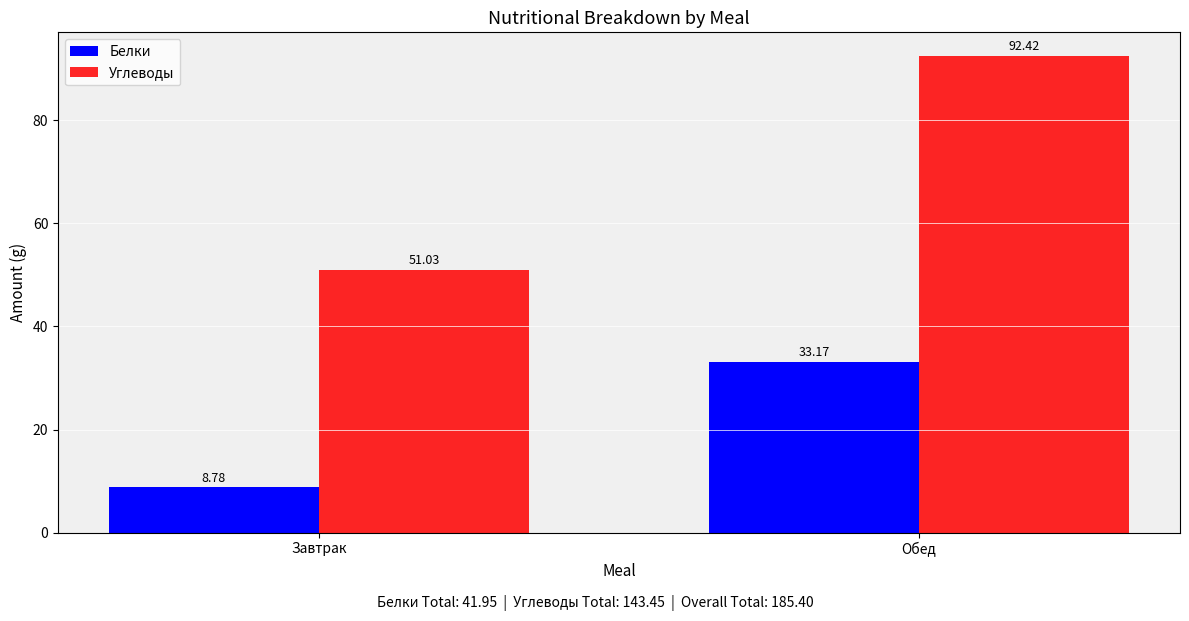

Which series has the largest total across all categories?

Углеводы